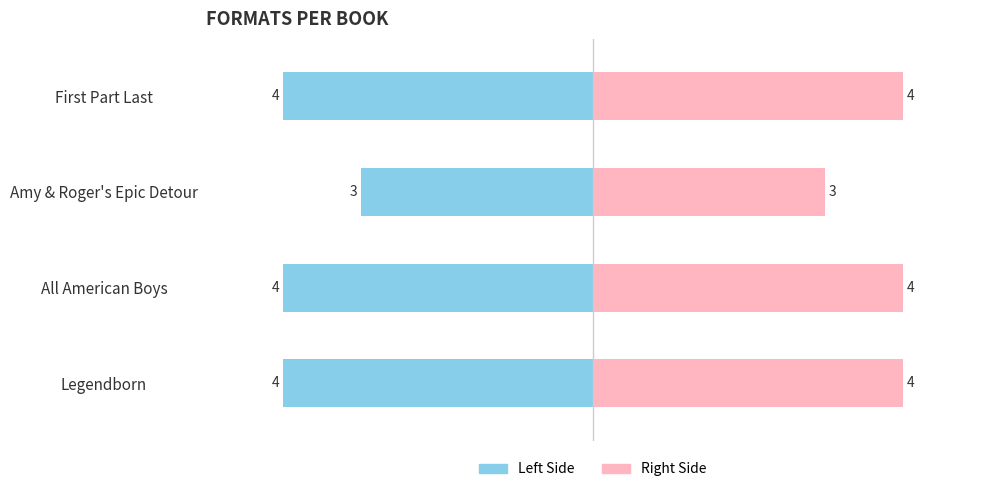

What is the difference between the maximum and minimum values in the Format Count (Right) series?

1